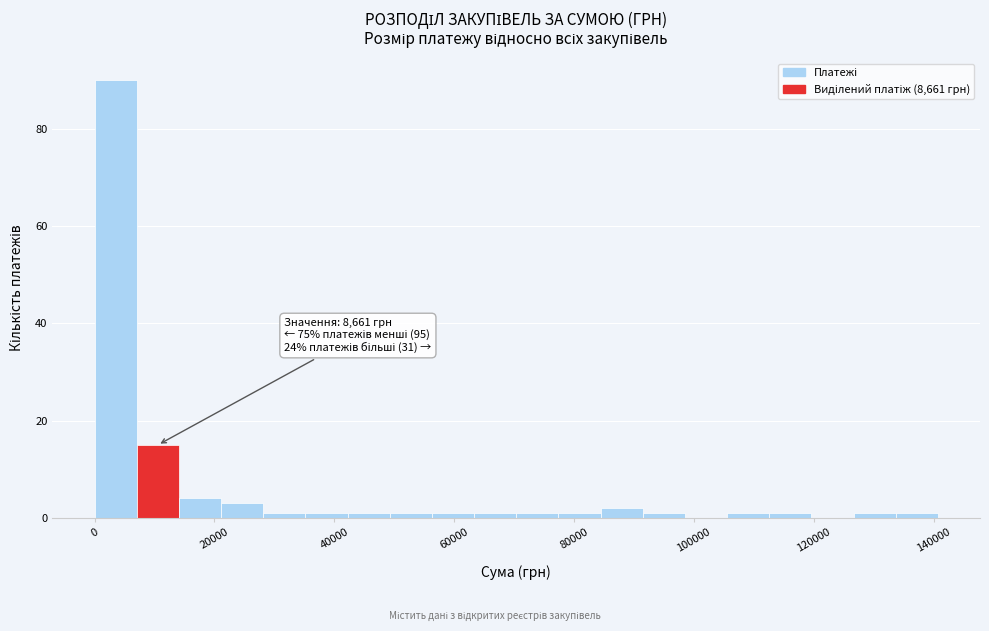

Read against the x-axis, roughly where is the centre of the tallest bar?

4000